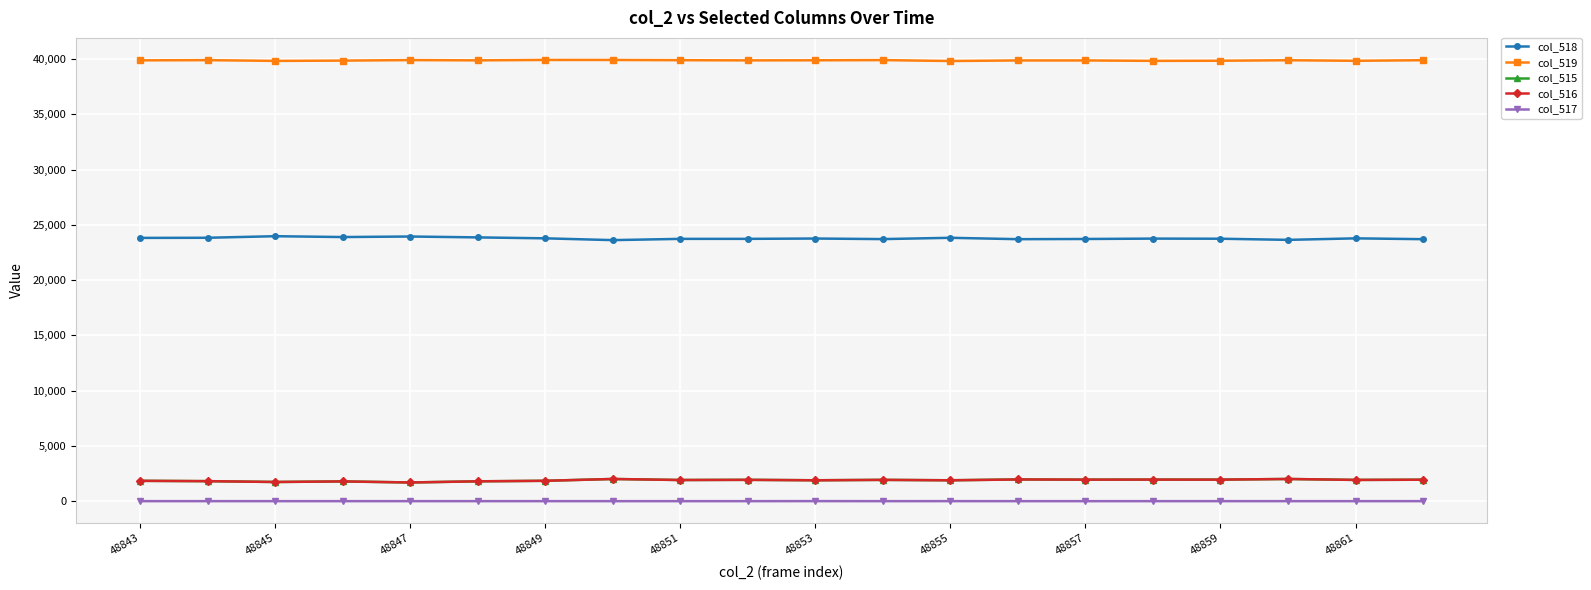

True or false: col_516 has more than 1 interior local peaks.

True